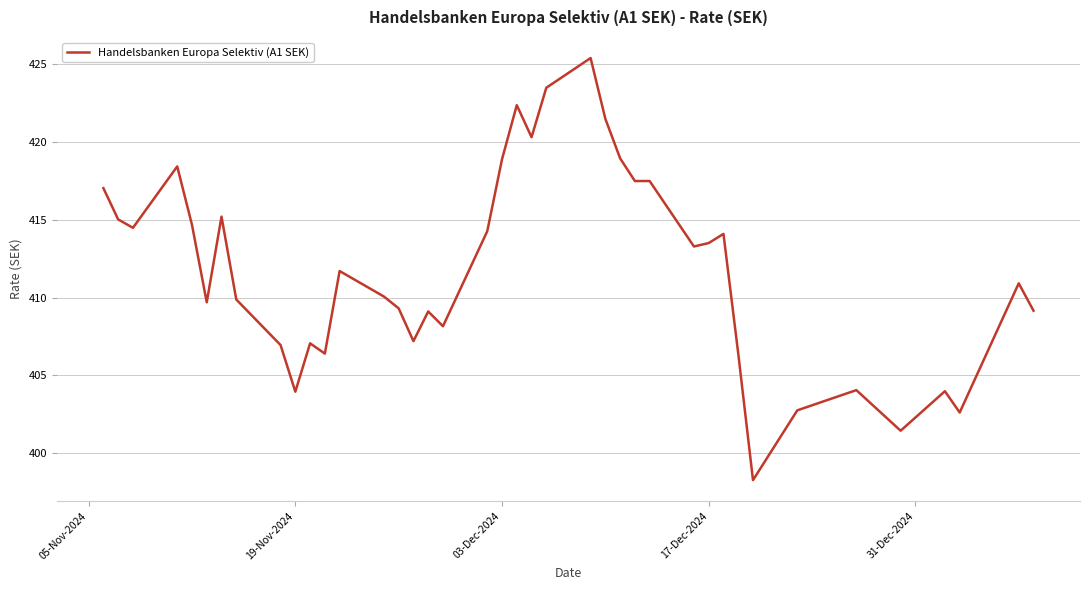

What is the smallest value displayed?

398.3